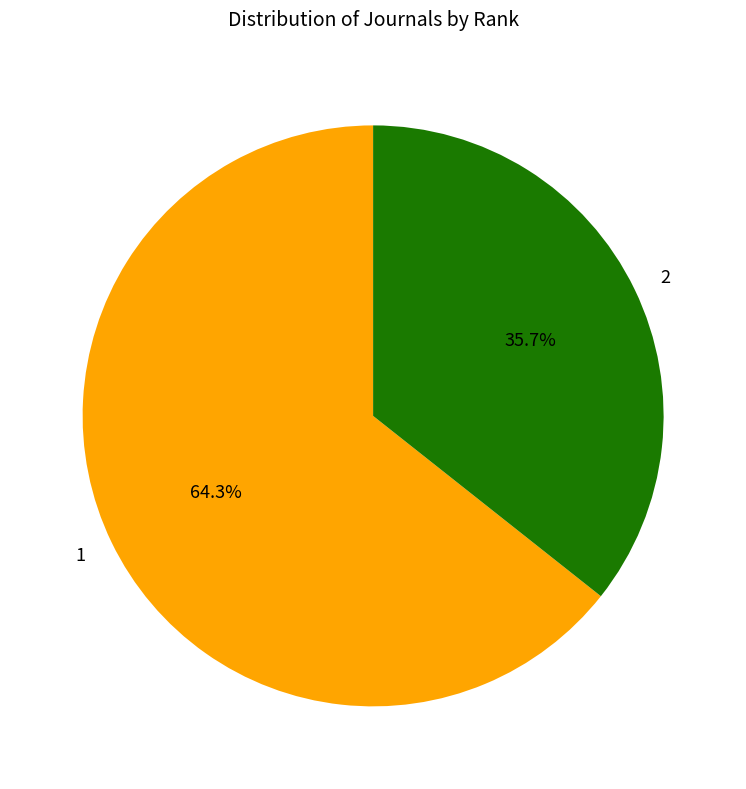

What is the ratio of the value at 2 to the value at 1?

0.6